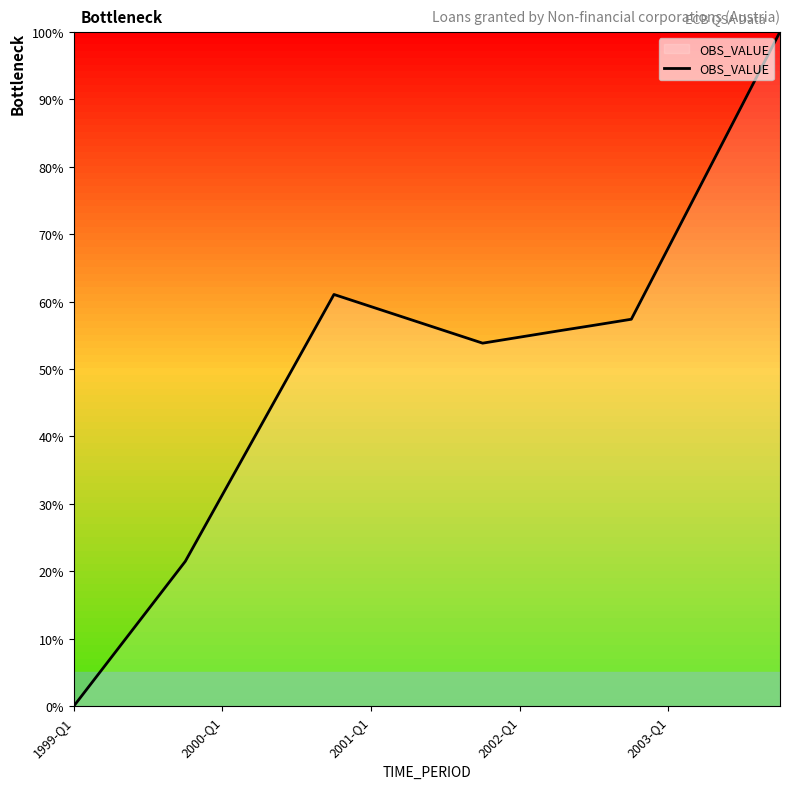

Reading left to right, transcribe all the data shown in this chart.

0.0	7.2	14.3	21.5	31.4	41.3	51.2	61.1	59.2	57.4	55.6	53.8	54.7	55.6	56.5	57.4	68.0	78.7	89.3	100.0